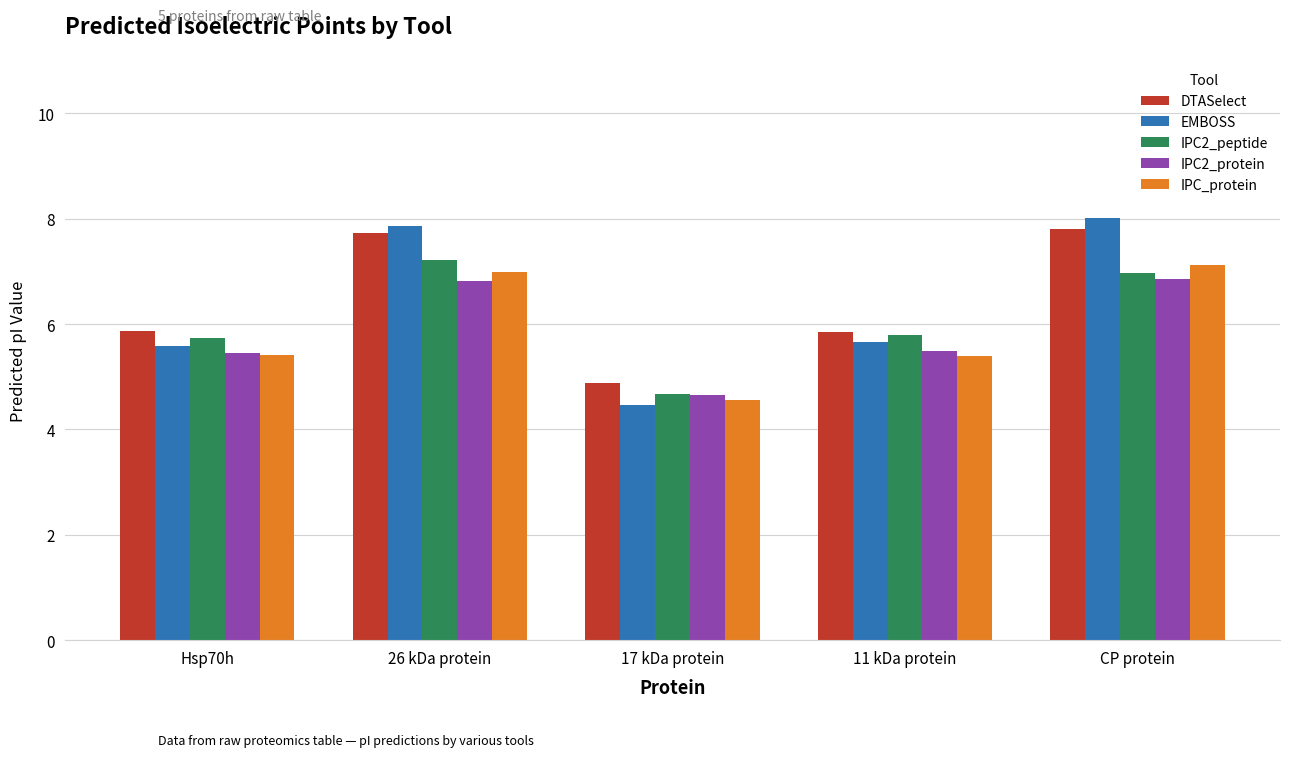

What is the difference between the maximum and minimum values in the IPC2_peptide series?

2.5